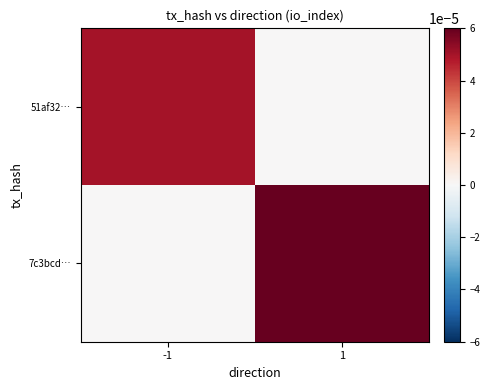

List the series in order of their overall mean, highest first.

7c3bcd…, 51af32…